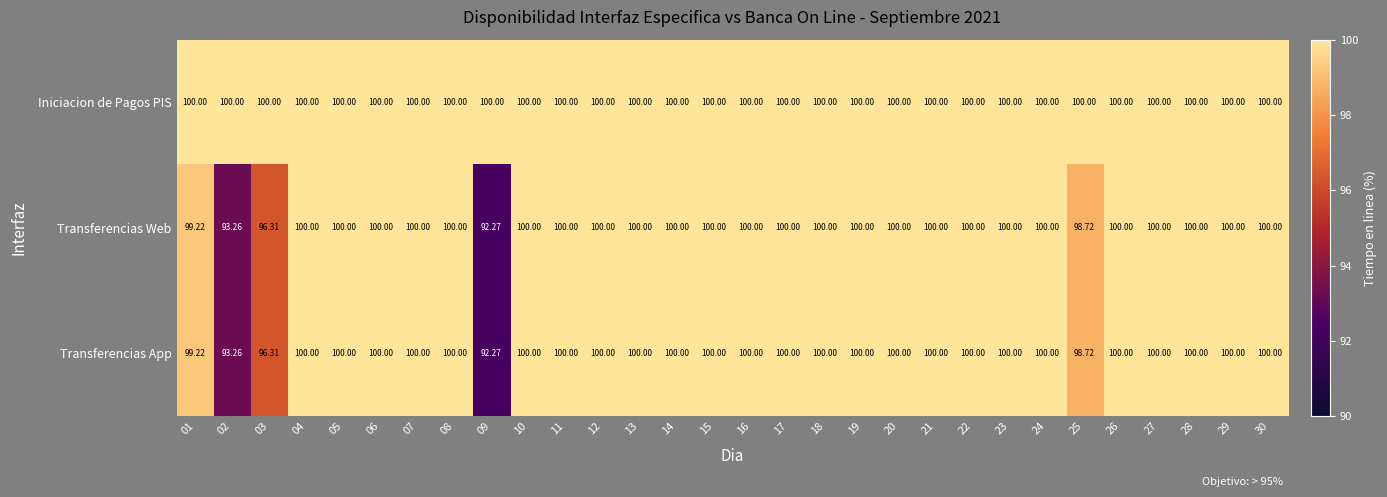

Which series has the largest total across all categories?

Iniciacion de Pagos PIS